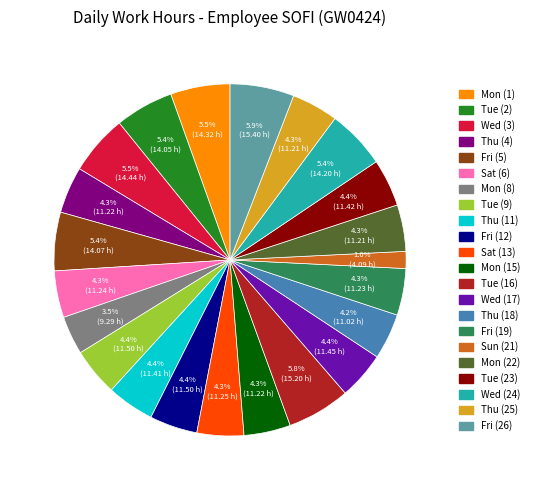

Do Fri (5) and Fri (12) together represent more than half of the pie?

No